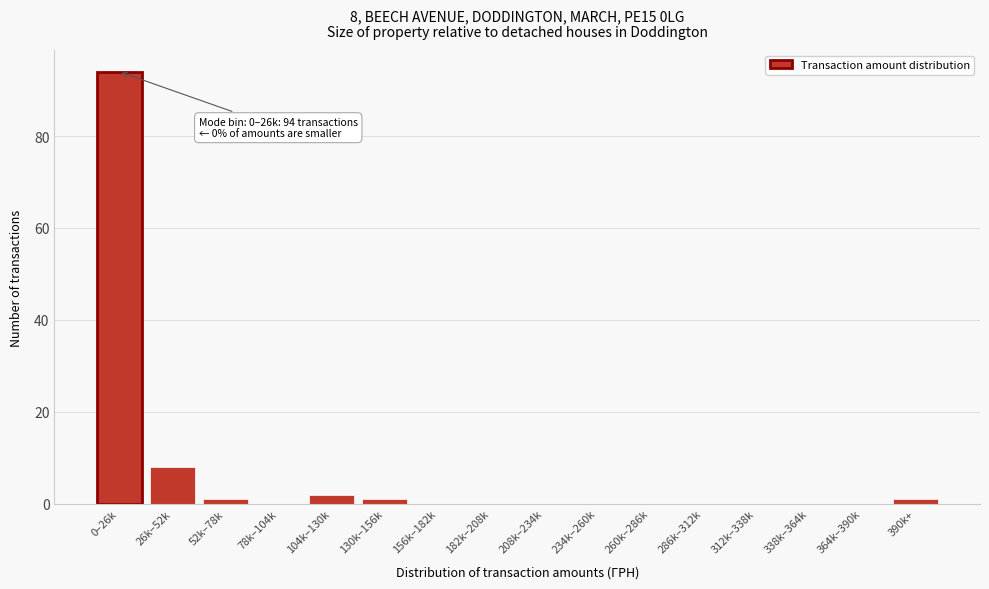

Reading left to right, list all the values displayed in this chart.

0–26k=94	26k–52k=8	52k–78k=1	78k–104k=0	104k–130k=2	130k–156k=1	156k–182k=0	182k–208k=0	208k–234k=0	234k–260k=0	260k–286k=0	286k–312k=0	312k–338k=0	338k–364k=0	364k–390k=0	390k+=1